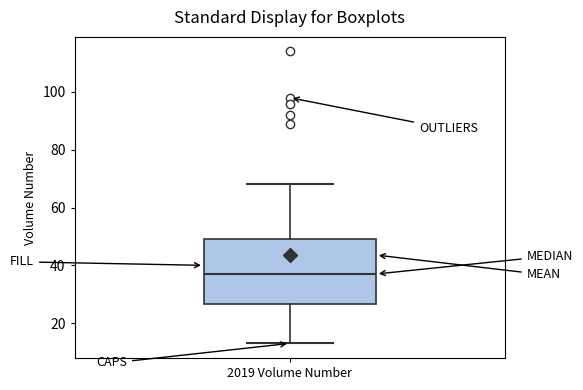

Read this box plot against the y-axis: the position of the median line, the range covered by the box, and the ends of both whiskers. The values are not printed on the chart, so give them approximately, as read against the axis.

median 38, box 26 to 50, whiskers 14 to 68